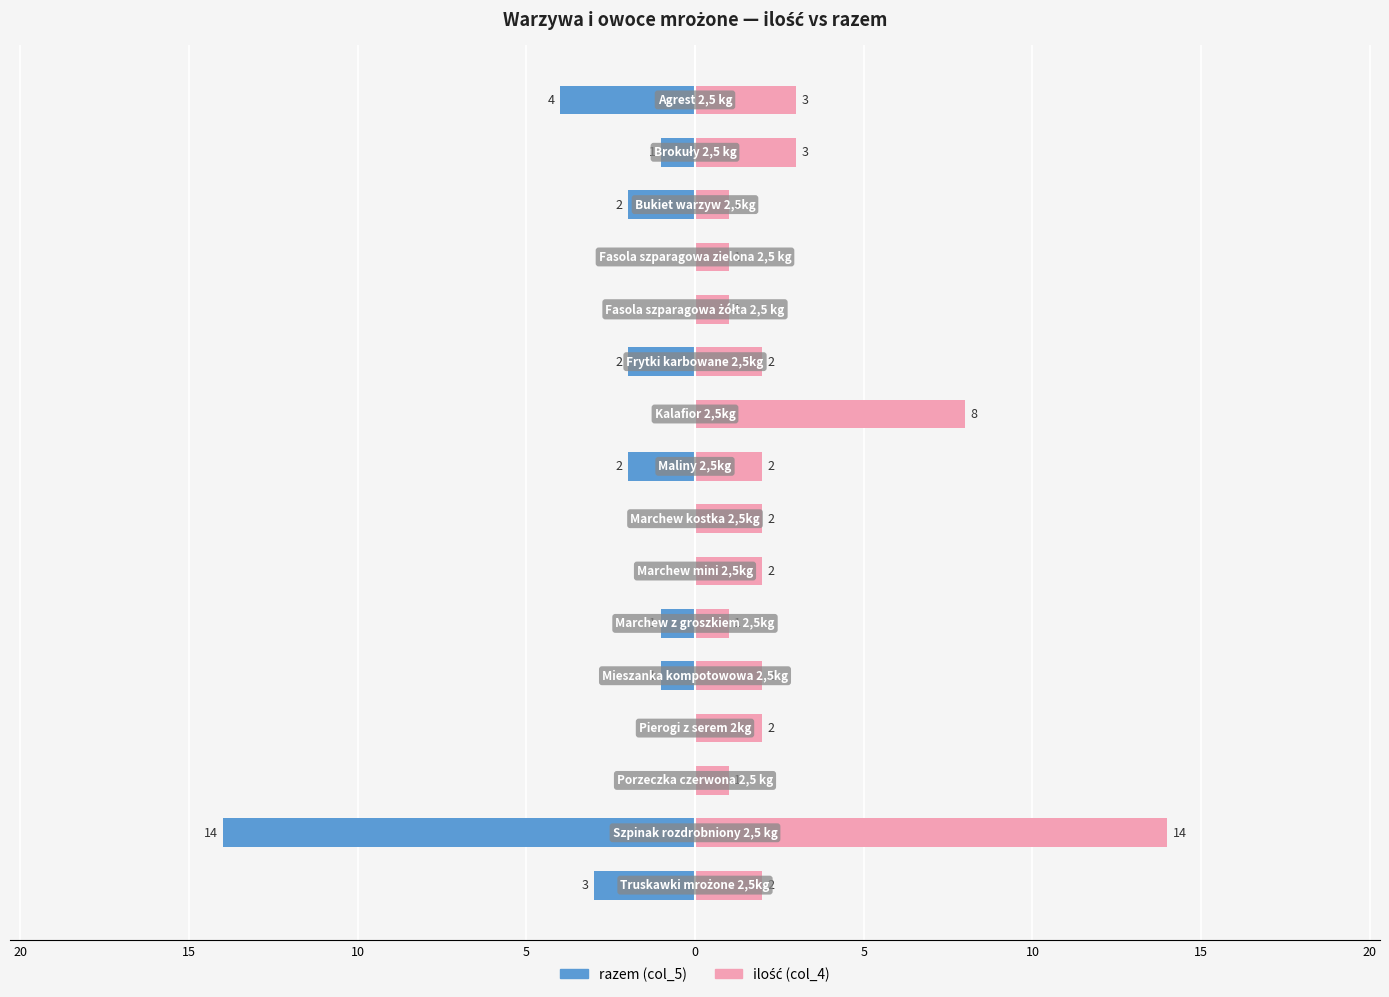

What is the difference between the highest and lowest values at 5?

1